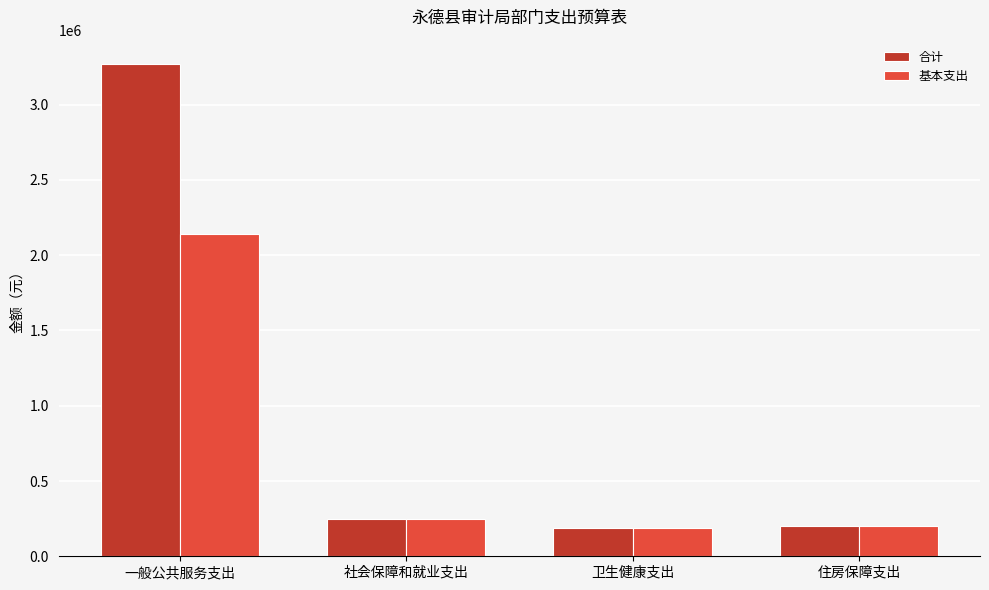

At which category is the sum across all series the highest?

一般公共服务支出